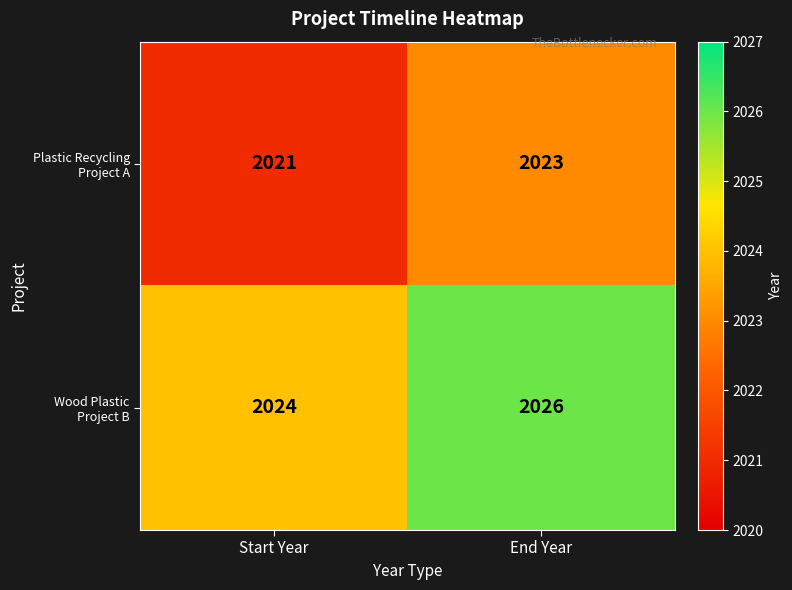

How many distinct data groups are displayed?

2